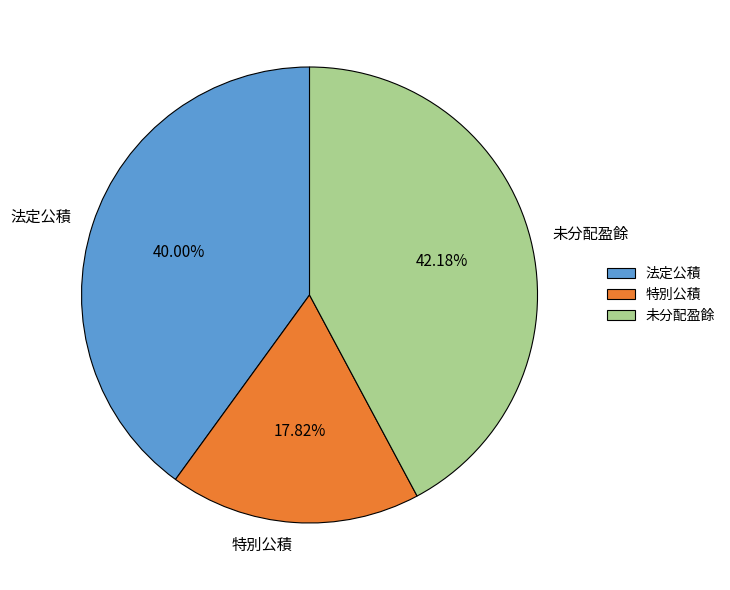

The 未分配盈餘 slice represents 33% of the pie. True or false?

False